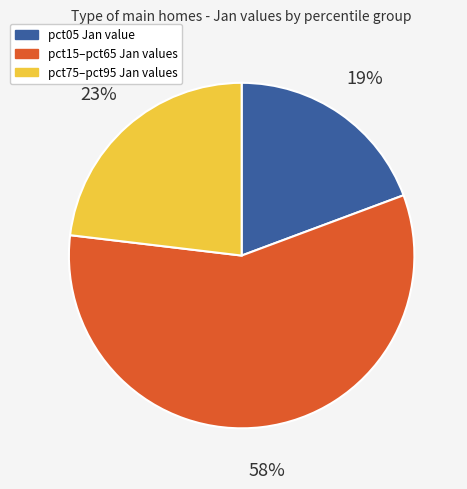

To the nearest percent, what is the average slice percentage?

33%